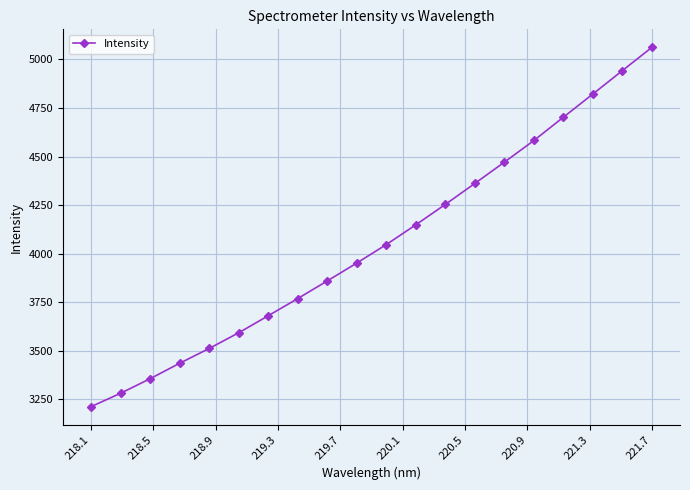

What is the value of the 8th point from the left?

3768.4